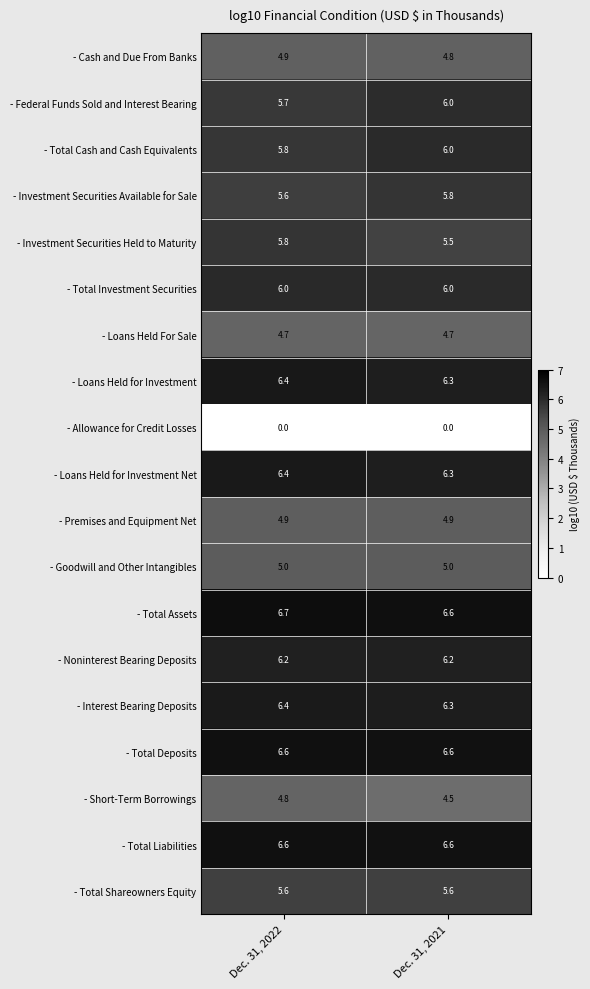

The value of - Cash and Due From Banks at Dec. 31, 2022 is 1.3. True or false?

False